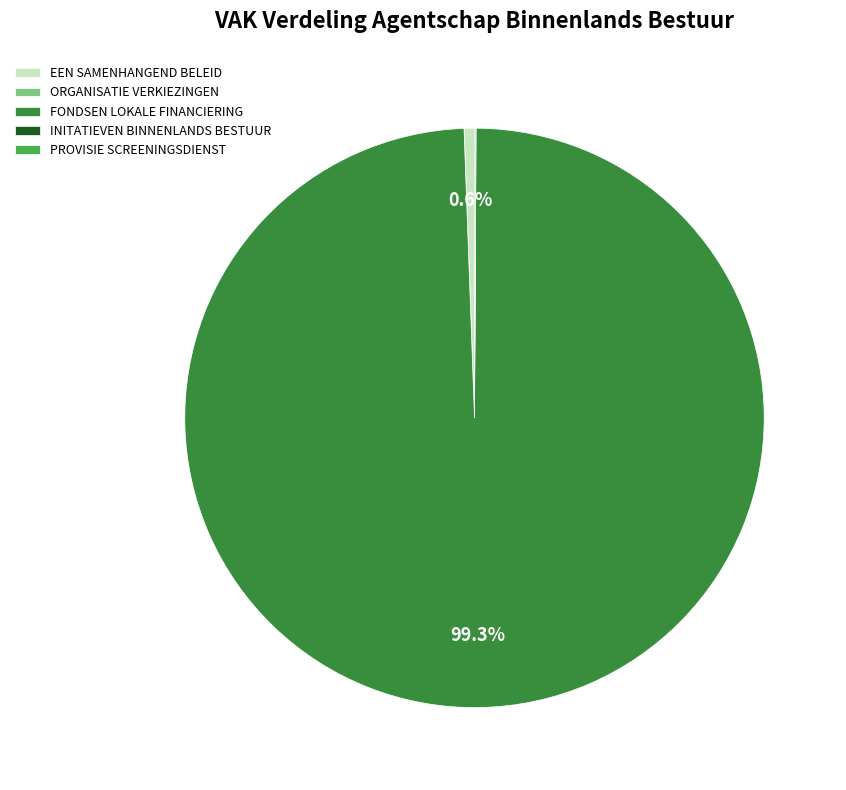

The EEN SAMENHANGEND BELEID slice represents 1% of the pie. True or false?

True